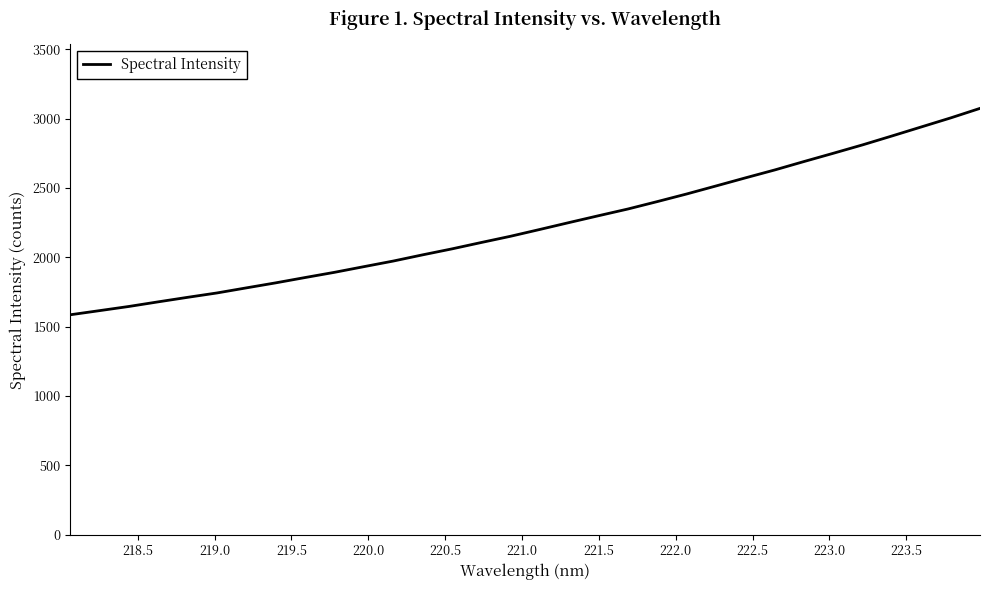

What is the sum of all values?

71395.7